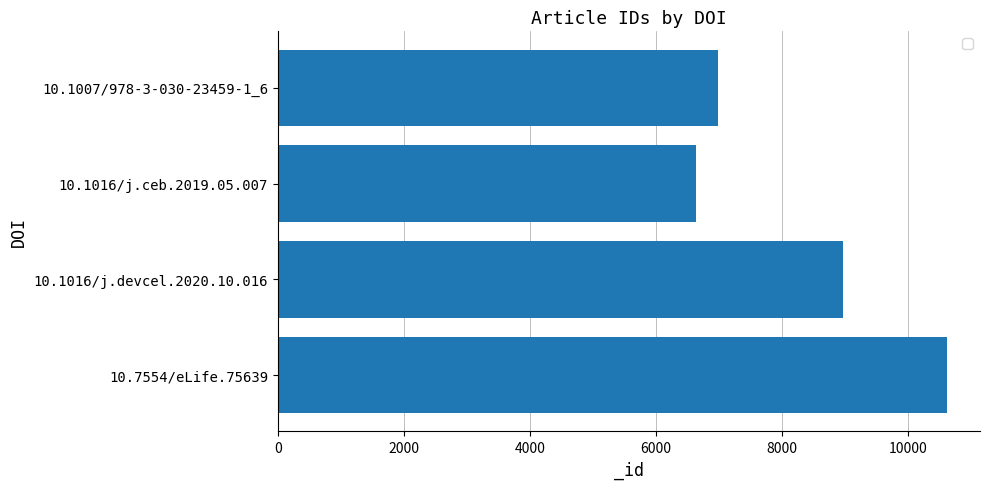

Which category has the lowest value across all series?

10.1016/j.ceb.2019.05.007